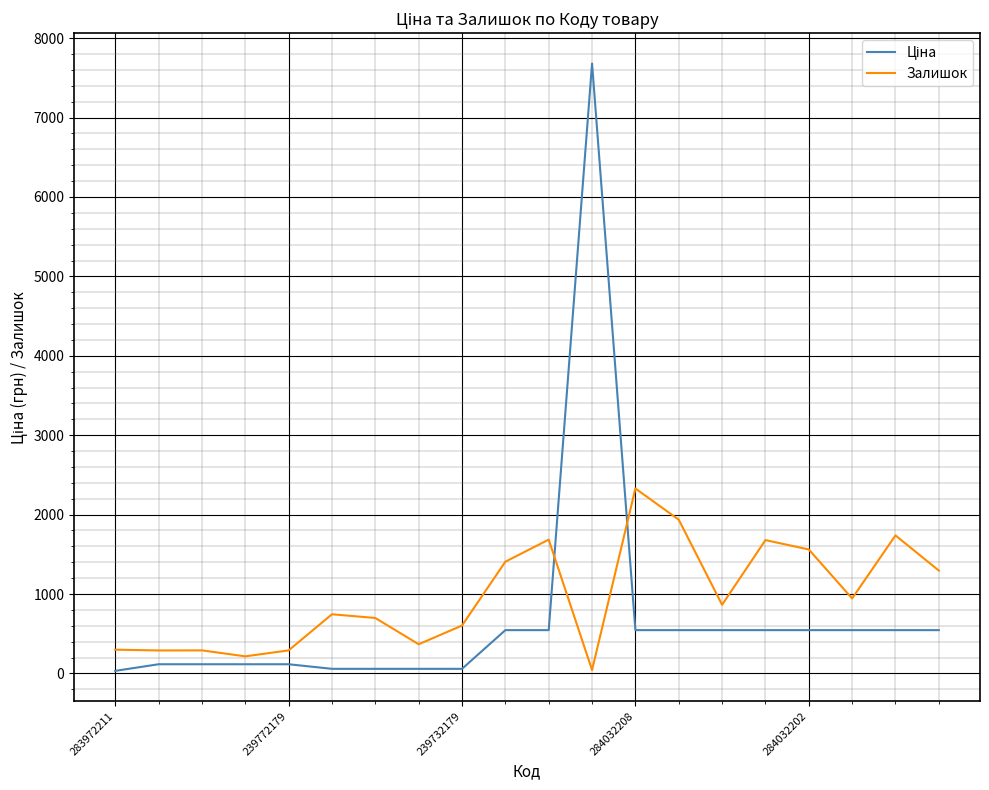

Is this an area chart (filled region under the line)?

No